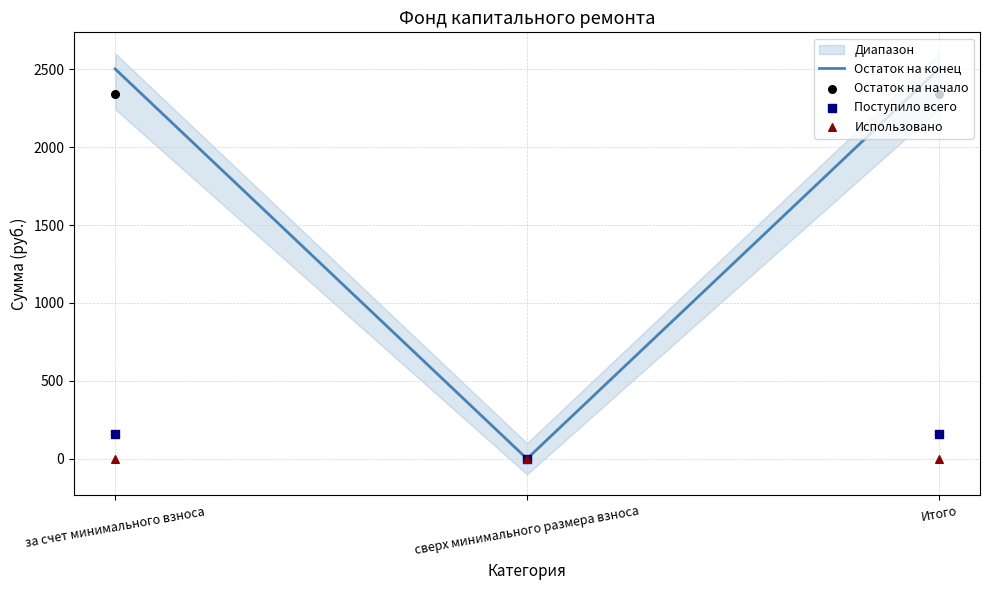

What is the total value across all series at за счет минимального взноса?

5004.0